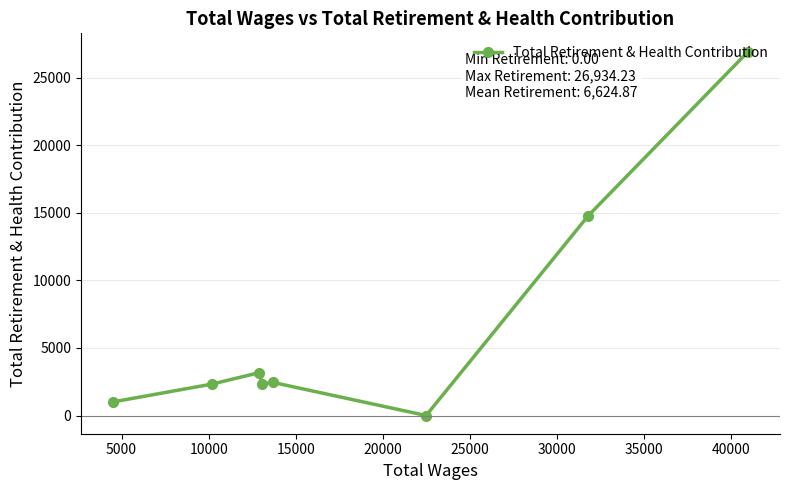

What is the maximum value shown in the chart?

26934.2